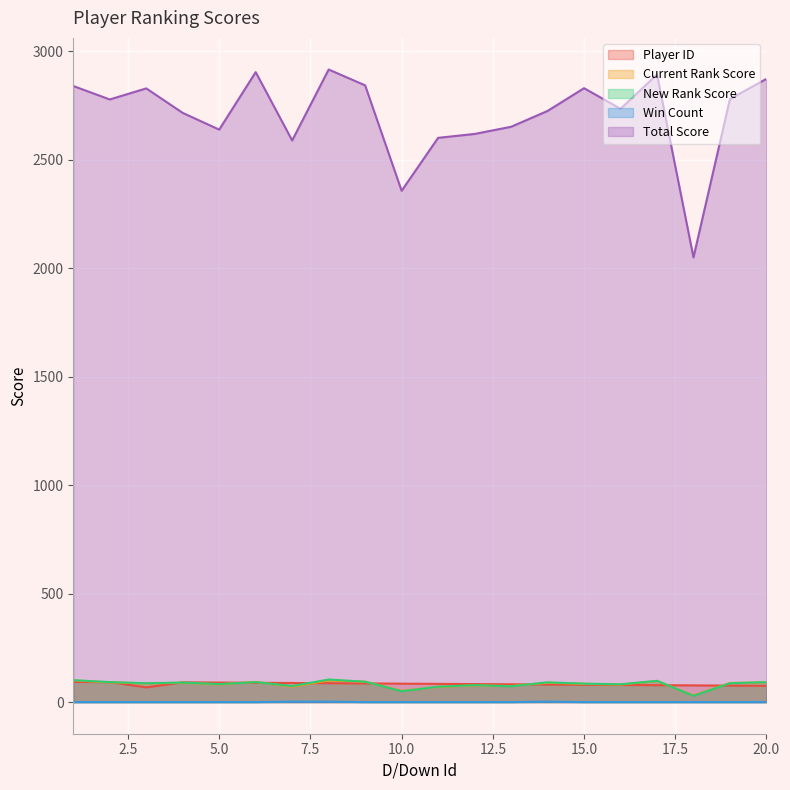

Rank the categories by Current Rank Score value from lowest to highest.

18, 10, 11, 7, 13, 12, 16, 5, 15, 3, 19, 4, 14, 2, 20, 6, 9, 17, 1, 8